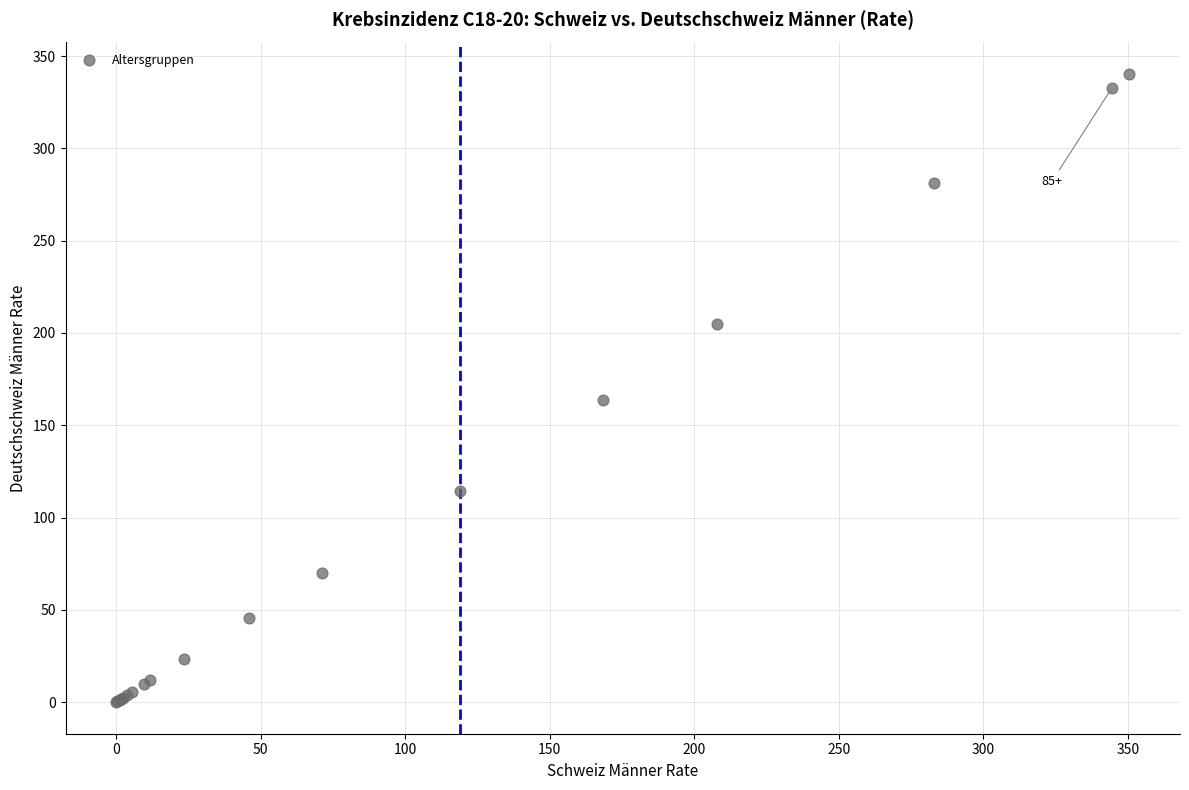

What Y value in the scatter plot is closest to 170?

163.8